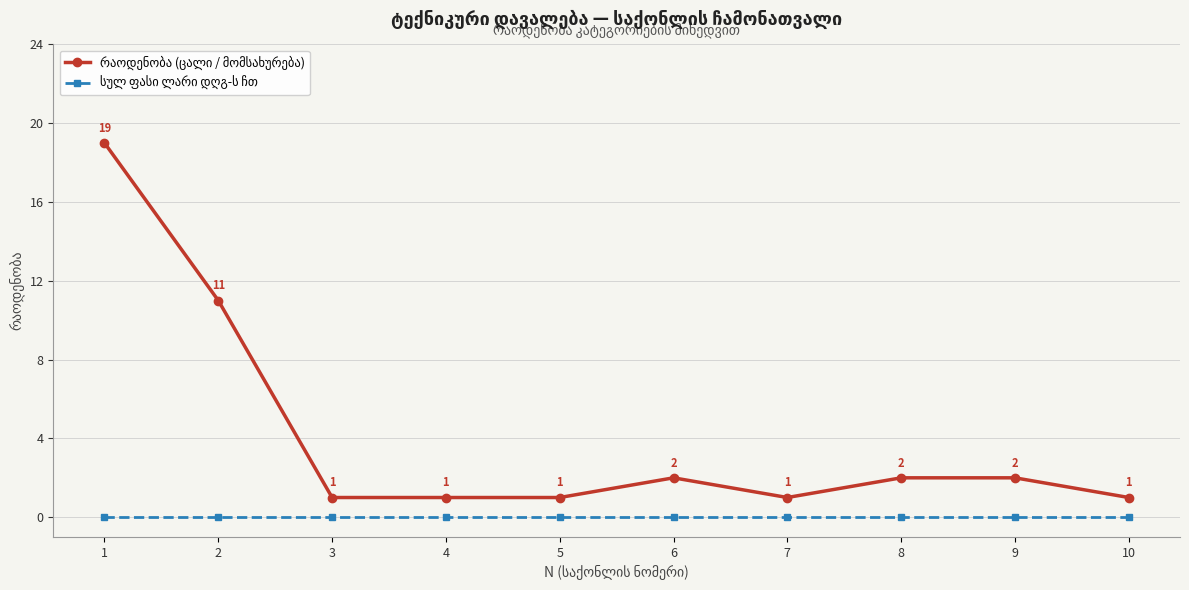

What is the greatest value displayed?

19